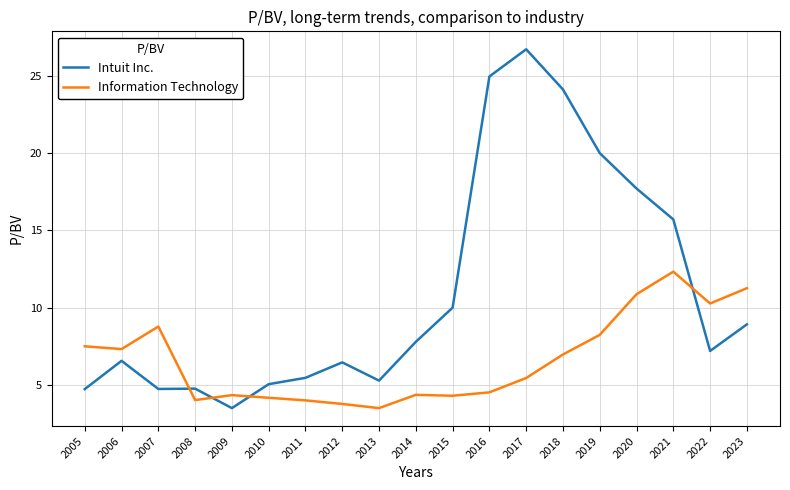

At how many categories does at least one series exceed 9?

9